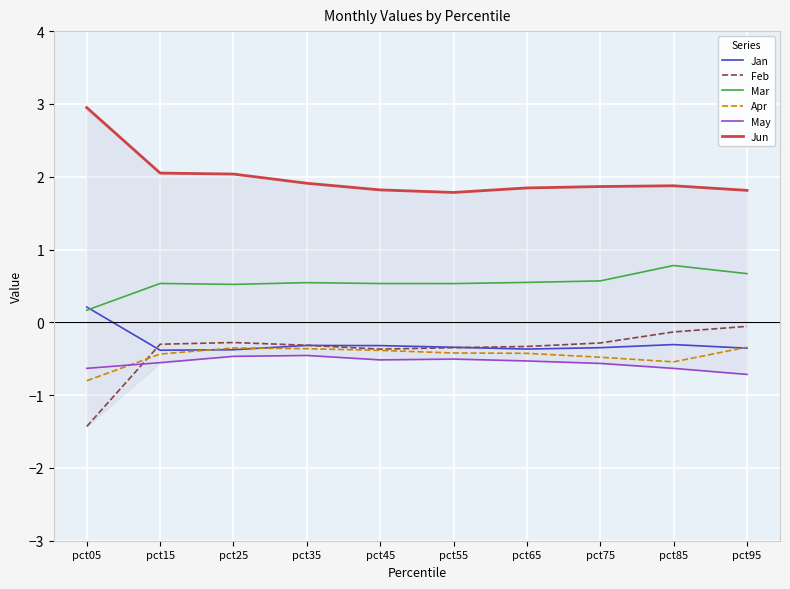

The Jun series shows 2.8 at pct95. True or false?

False